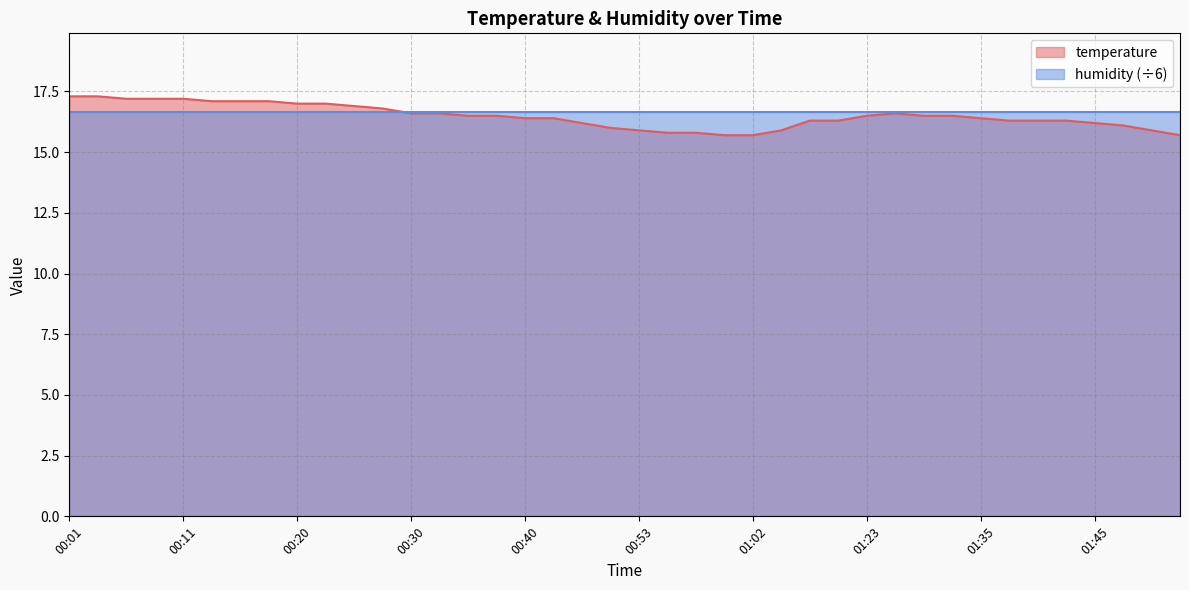

What is the average value?

16.5